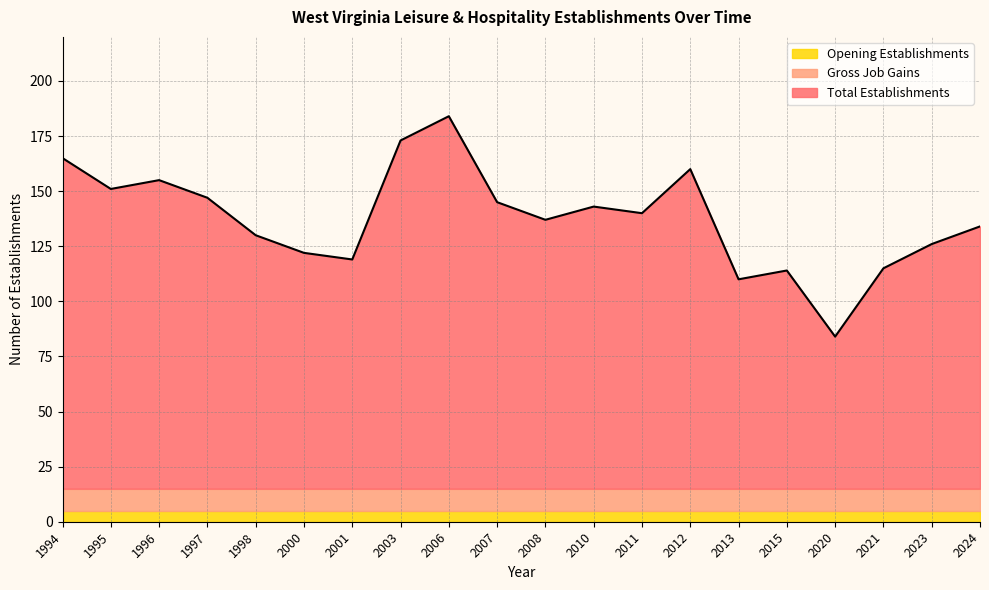

Is it true that Opening Establishments equals 5 at 1996?

True